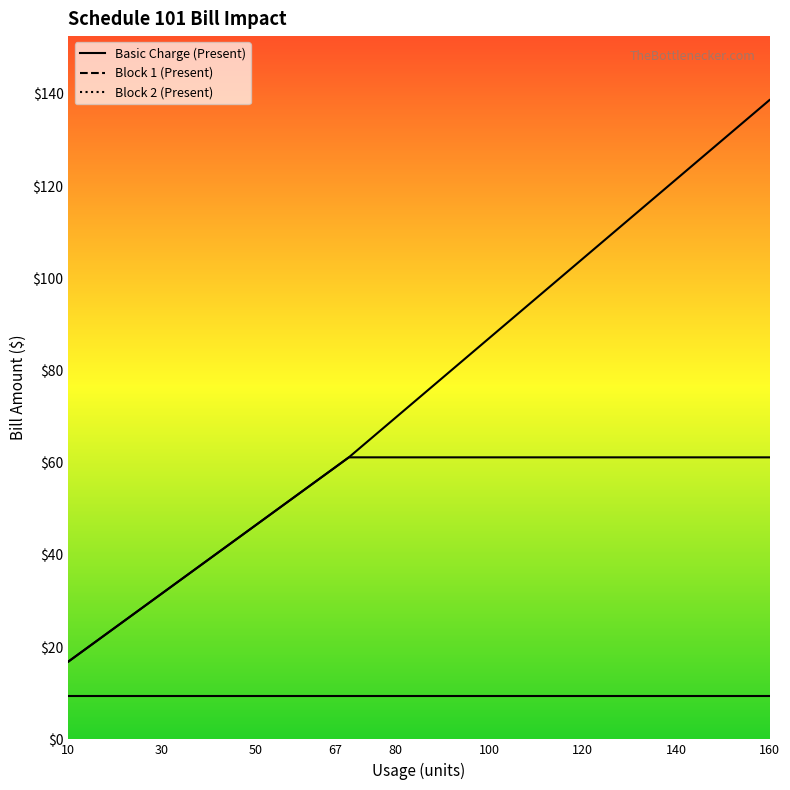

Rank the series by their maximum value, from lowest to highest.

Basic Charge (Present), Block 1 (Present), Block 2 (Present)